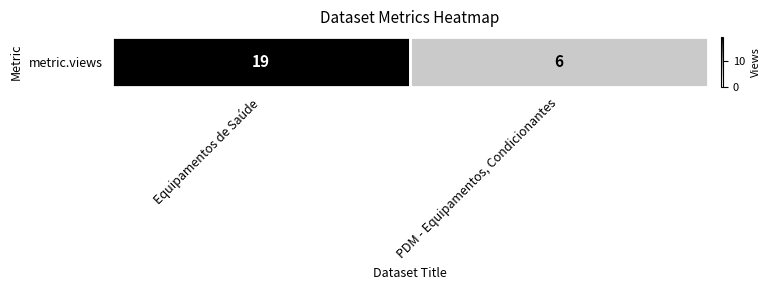

What is the minimum value shown in the chart?

6